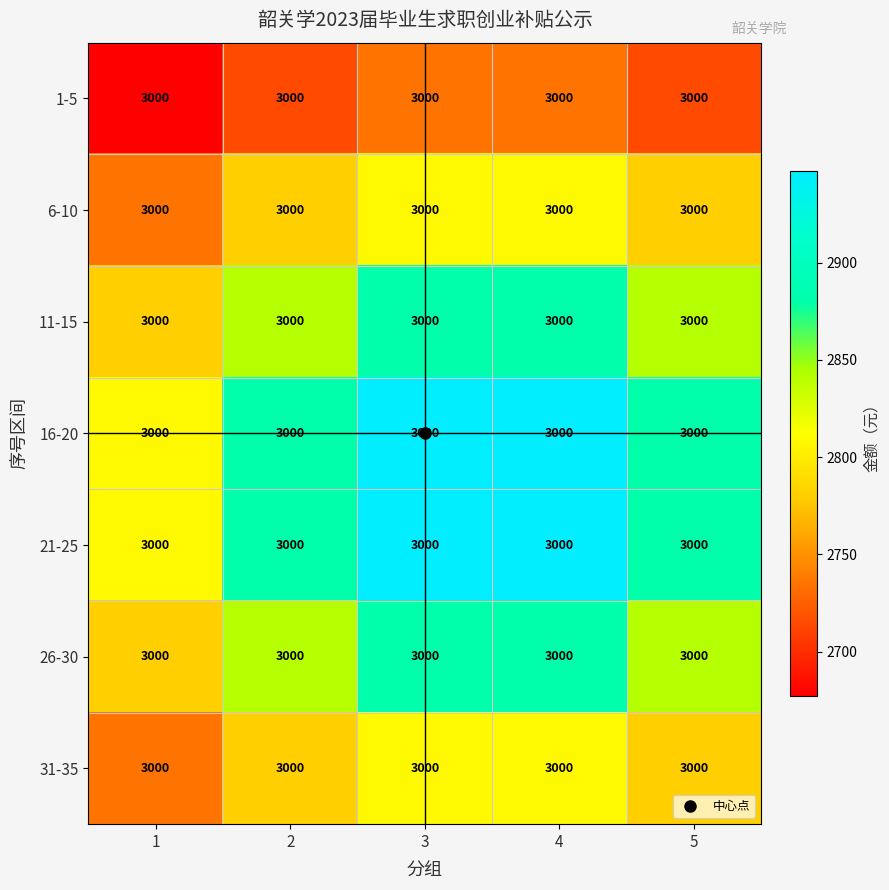

Where is 11-15 nearest to the value 2831?

2